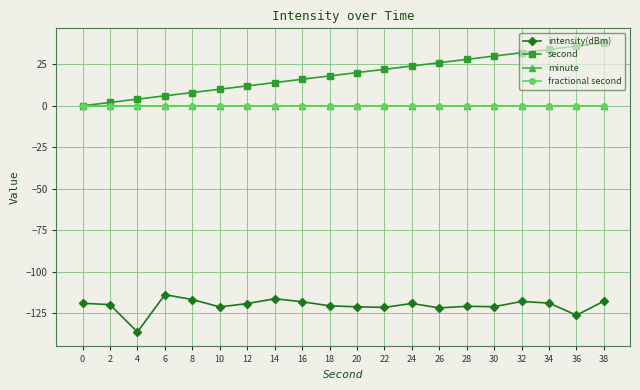

Reading left to right, what are all the values shown in this chart?

intensity(dBm): -119.1	-119.9	-136.4	-113.9	-116.9	-121.3	-119.3	-116.4	-118.2	-120.7	-121.2	-121.6	-119.2	-121.9	-121.0	-121.2	-118.0	-119.0	-126.3	-117.8
second: 0.0	2.0	4.0	6.0	8.0	10.0	12.0	14.0	16.0	18.0	20.0	22.0	24.0	26.0	28.0	30.0	32.0	34.0	36.0	38.0
minute: 0.0	0.0	0.0	0.0	0.0	0.0	0.0	0.0	0.0	0.0	0.0	0.0	0.0	0.0	0.0	0.0	0.0	0.0	0.0	0.0
fractional second: 0.0	0.0	0.0	0.0	0.0	0.0	0.0	0.0	0.0	0.0	0.0	0.0	0.0	0.0	0.0	0.0	0.0	0.0	0.0	0.0